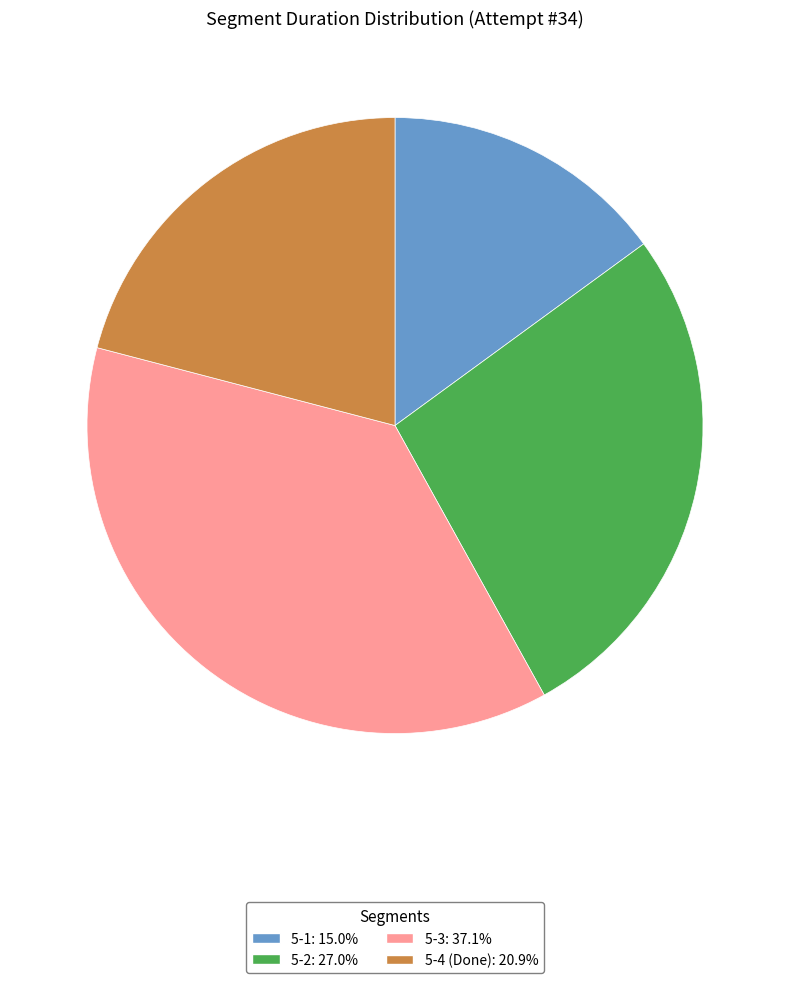

Is it true that 5-4 (Done) is 21% of the pie?

True